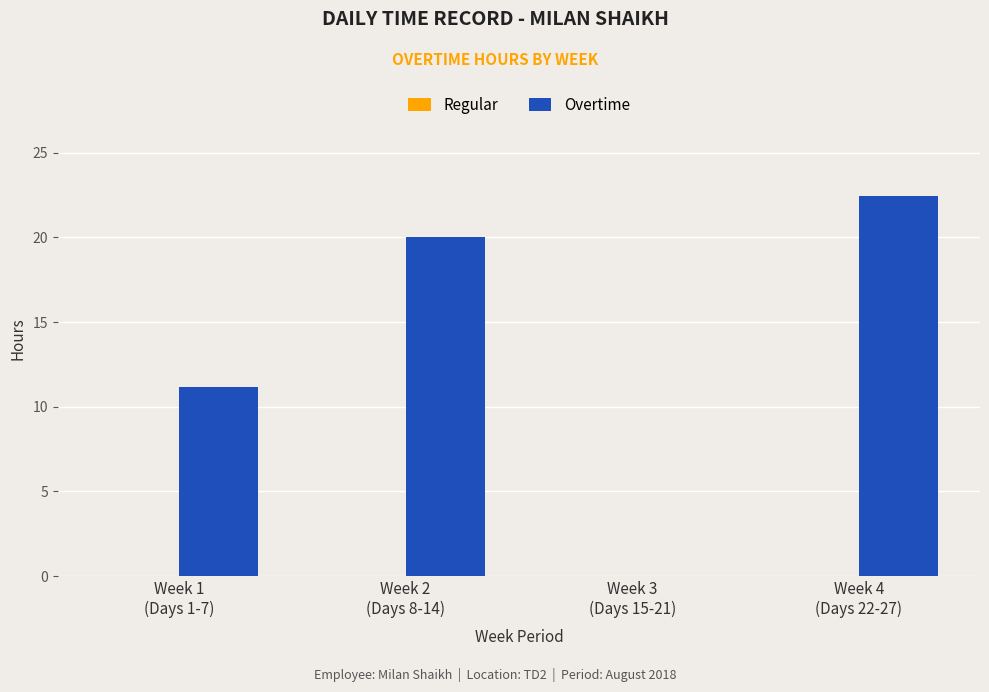

Which has a higher value, Week 4
(Days 22-27) or Week 1
(Days 1-7)?

Week 4
(Days 22-27)